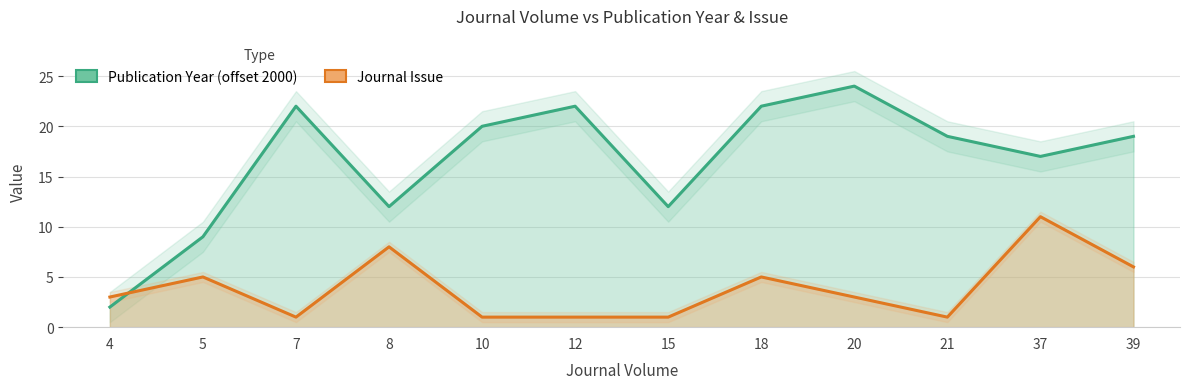

How many distinct data groups are displayed?

2